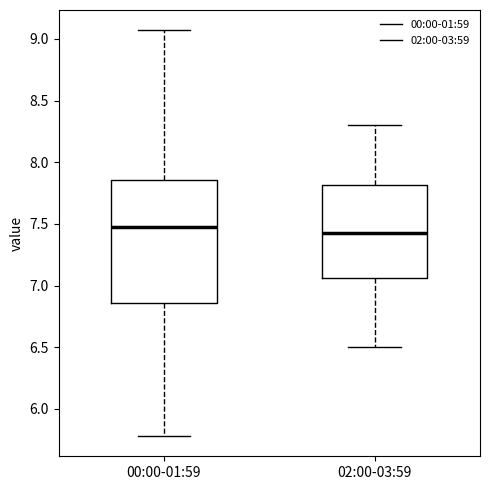

Where does the lower whisker of the box for 02:00-03:59 end on the y-axis? The values are not printed on the chart, so give them approximately, as read against the axis.

6.50